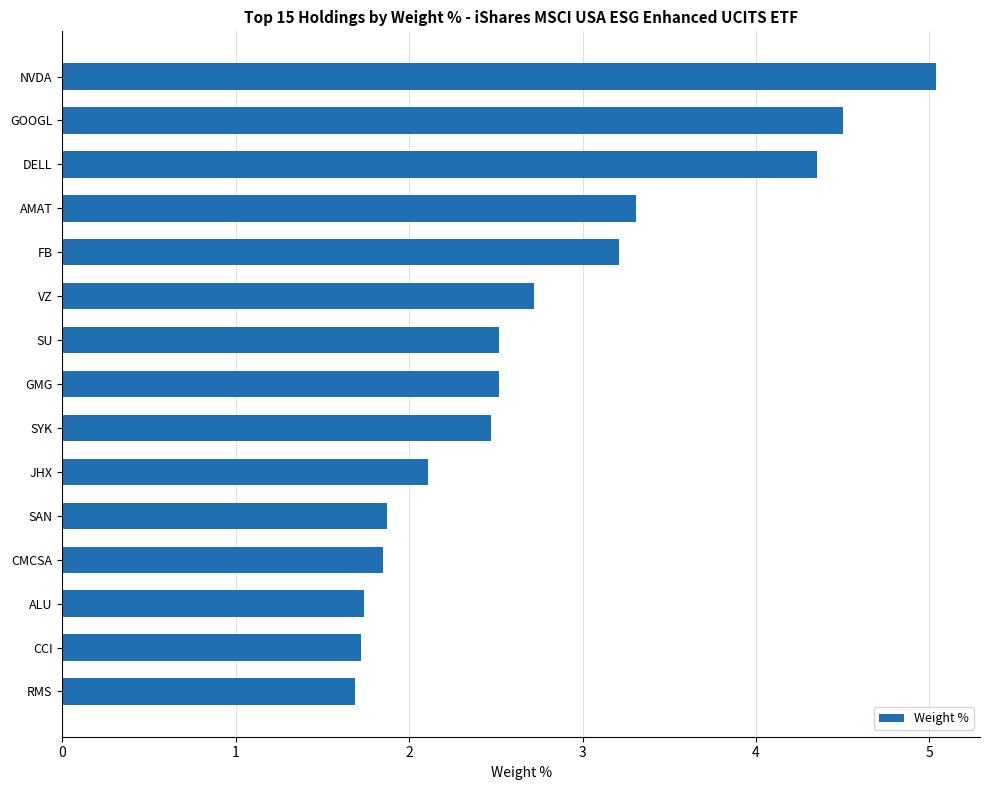

True or false: the data shows 4.3 at FB.

False